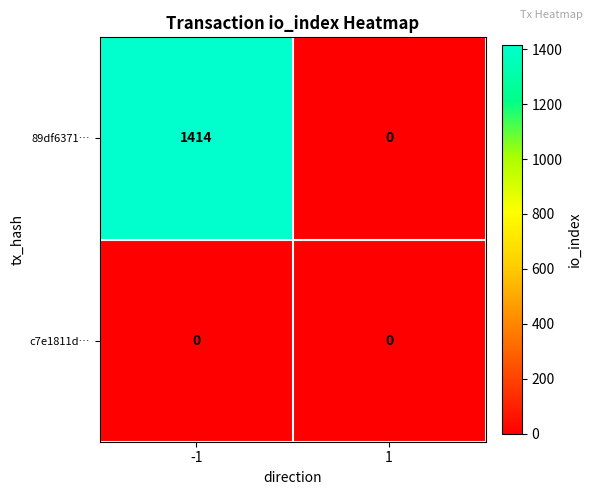

Reading right to left, what are all the values shown in this chart?

89df6371…: 0	1414
c7e1811d…: 0	0